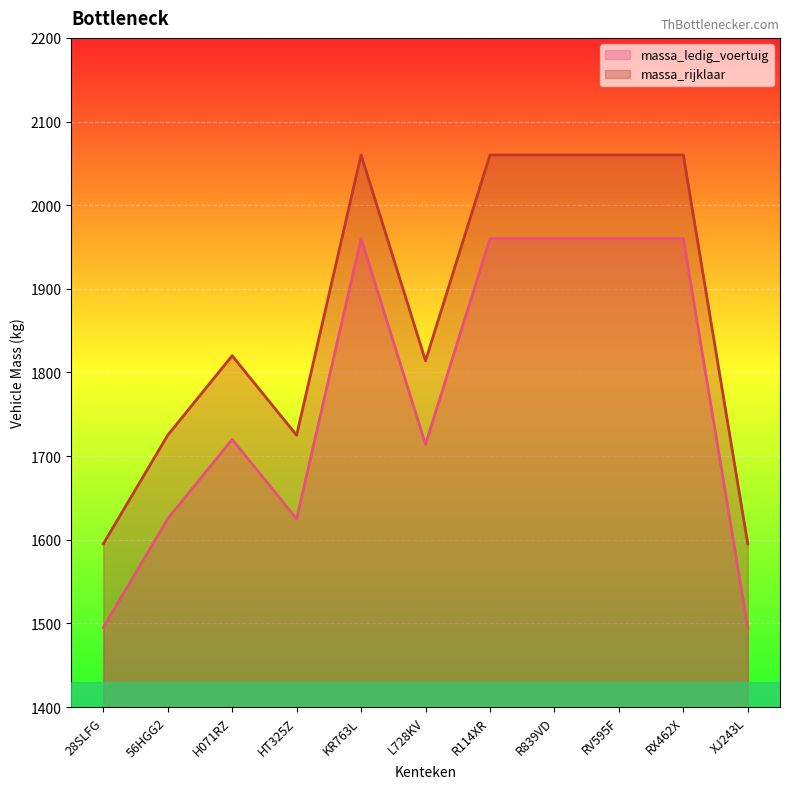

The value of massa_rijklaar at H071RZ is 1820. True or false?

True